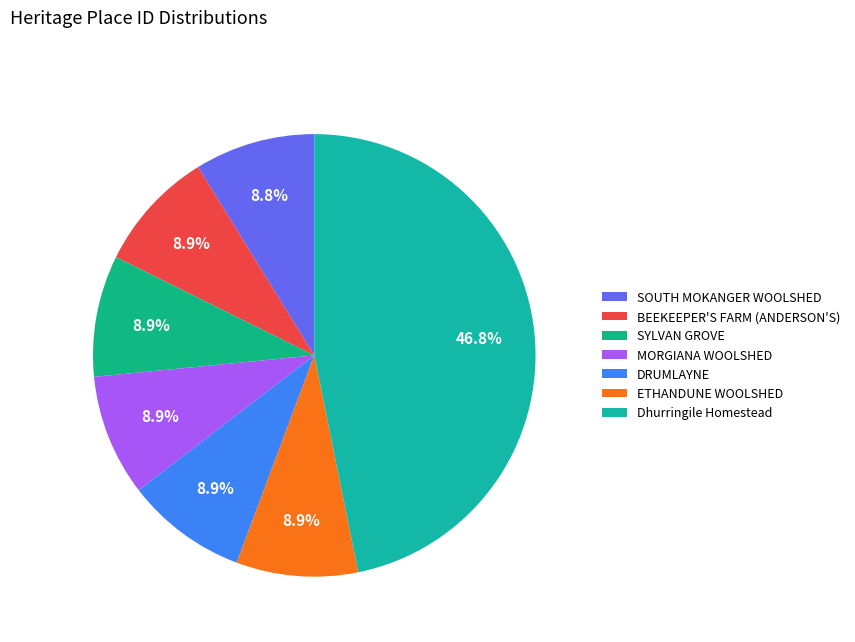

Rank the categories by value from highest to lowest.

Dhurringile Homestead, ETHANDUNE WOOLSHED, DRUMLAYNE, MORGIANA WOOLSHED, SYLVAN GROVE, BEEKEEPER'S FARM (ANDERSON'S), SOUTH MOKANGER WOOLSHED